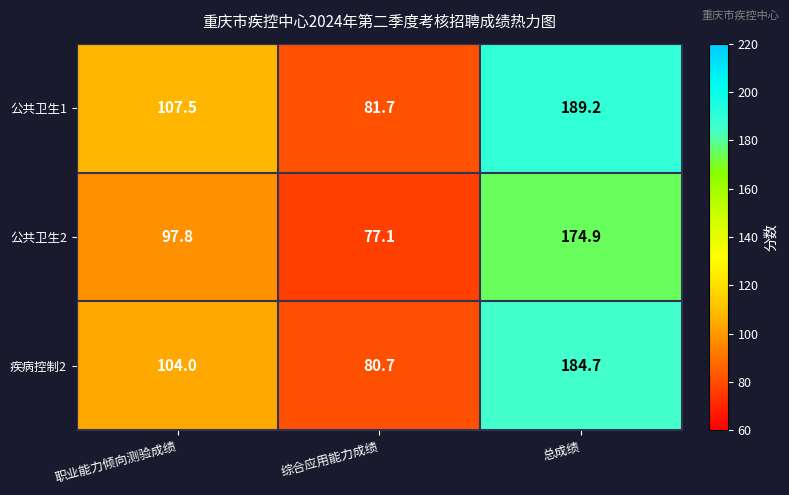

What is the sum of the 公共卫生2 values at 总成绩 and 综合应用能力成绩?

252.0